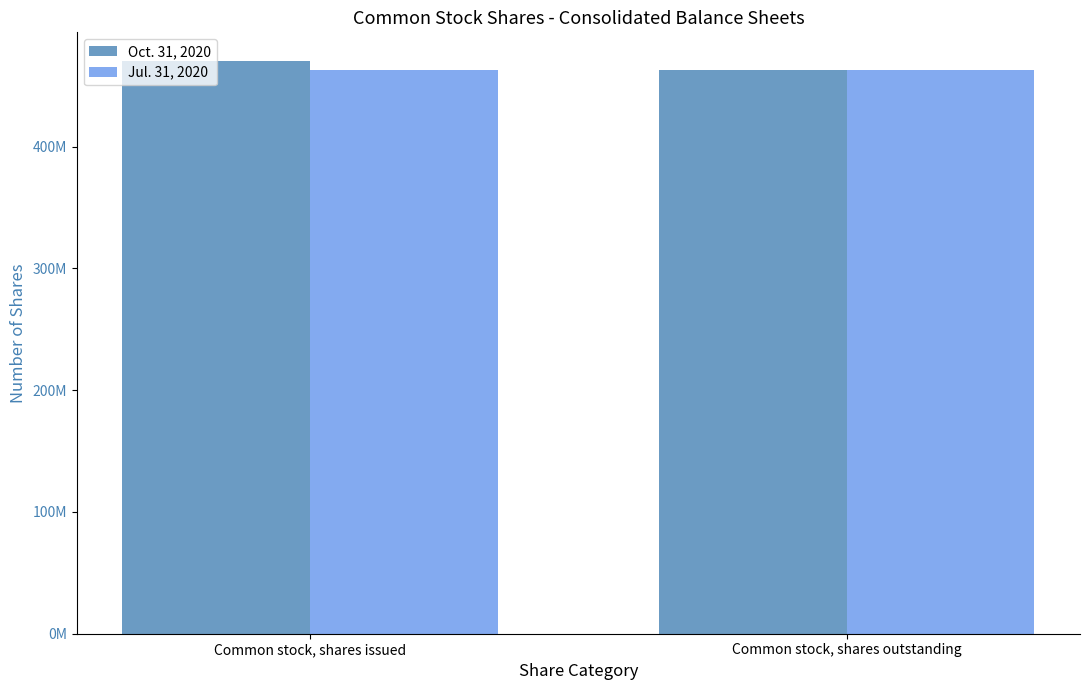

Does the chart contain stacked bars?

No